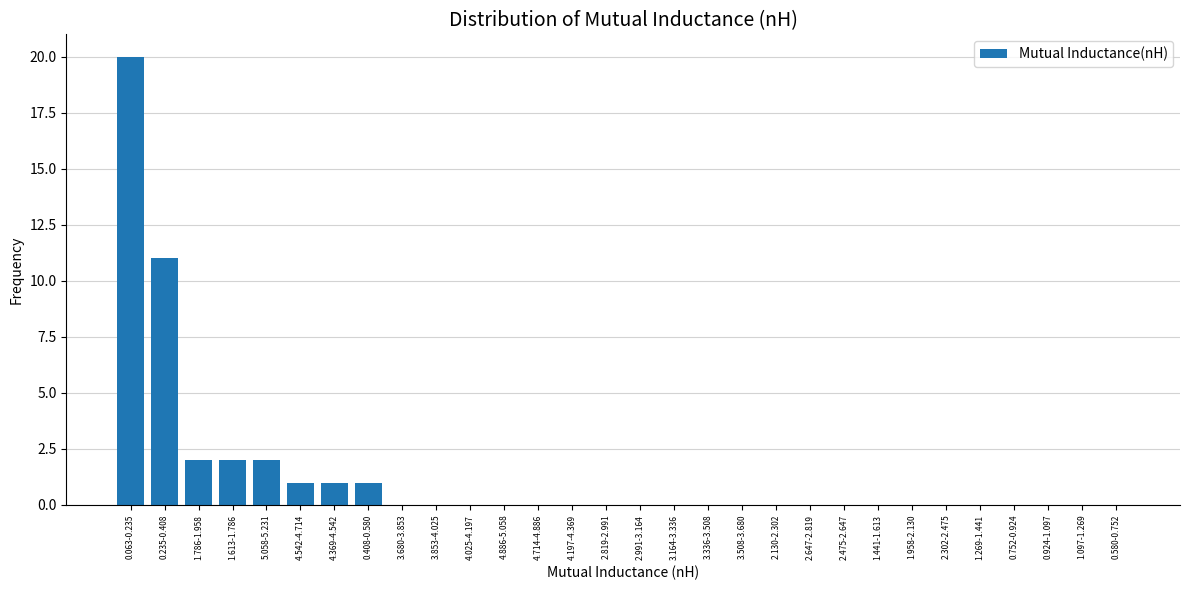

Reading left to right, what are all the values shown in this chart?

0.063-0.235=20	0.235-0.408=11	1.786-1.958=2	1.613-1.786=2	5.058-5.231=2	4.542-4.714=1	4.369-4.542=1	0.408-0.580=1	3.680-3.853=0	3.853-4.025=0	4.025-4.197=0	4.886-5.058=0	4.714-4.886=0	4.197-4.369=0	2.819-2.991=0	2.991-3.164=0	3.164-3.336=0	3.336-3.508=0	3.508-3.680=0	2.130-2.302=0	2.647-2.819=0	2.475-2.647=0	1.441-1.613=0	1.958-2.130=0	2.302-2.475=0	1.269-1.441=0	0.752-0.924=0	0.924-1.097=0	1.097-1.269=0	0.580-0.752=0